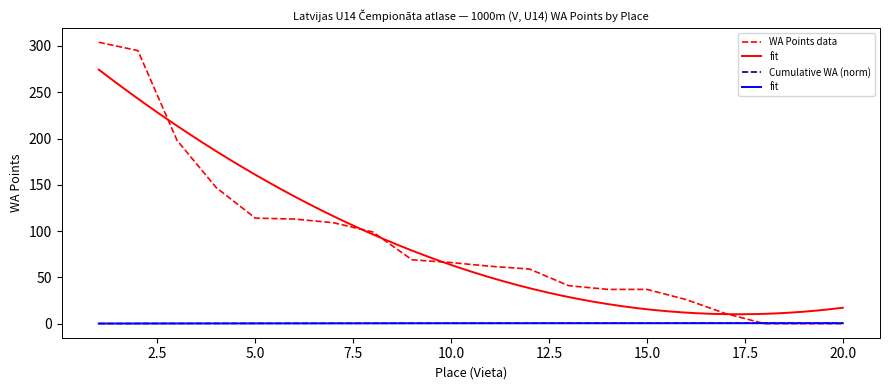

How many values exceed 66?

9